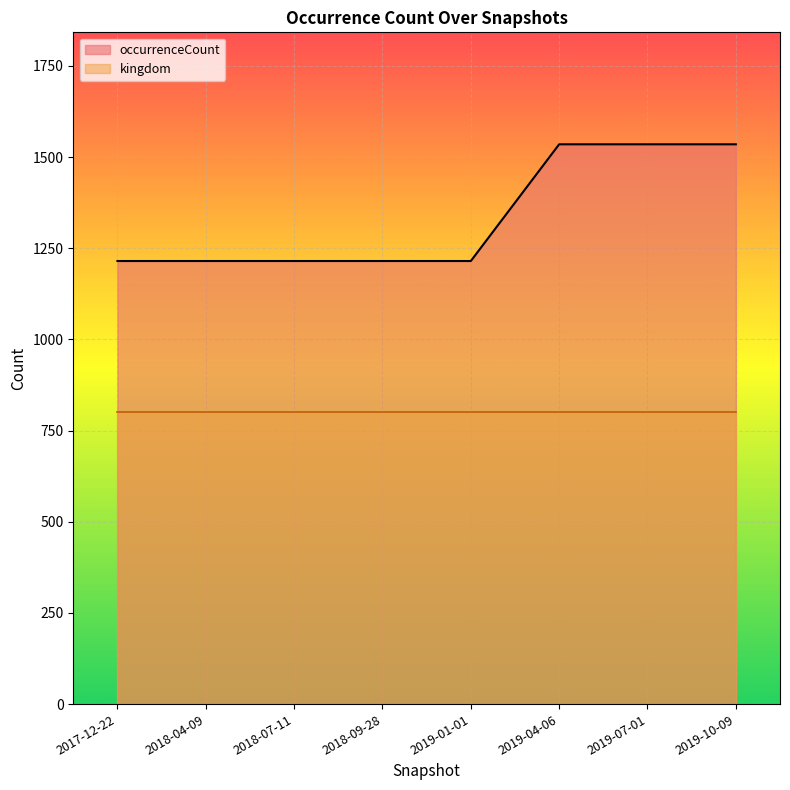

Which series has the widest spread of values?

occurrenceCount